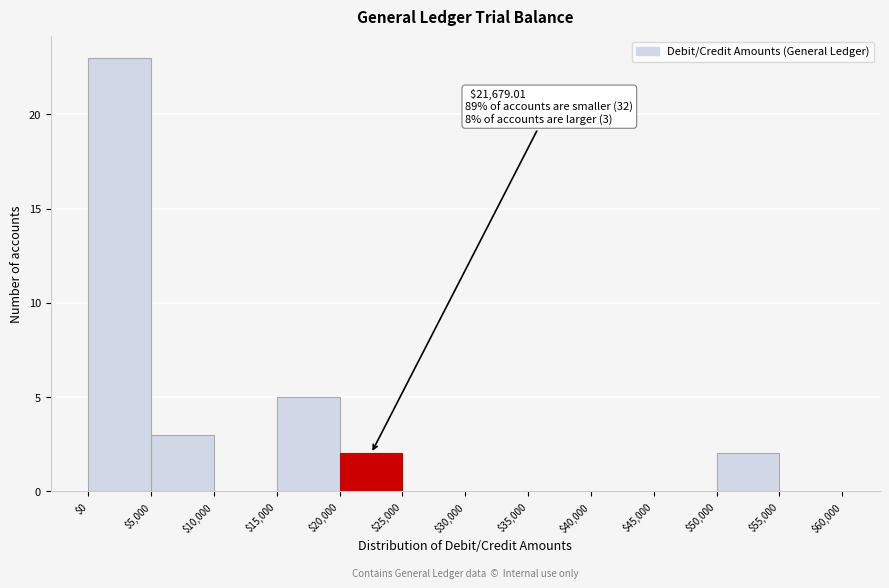

Over which range of the x-axis is the bar tallest?

$0 to $5,000